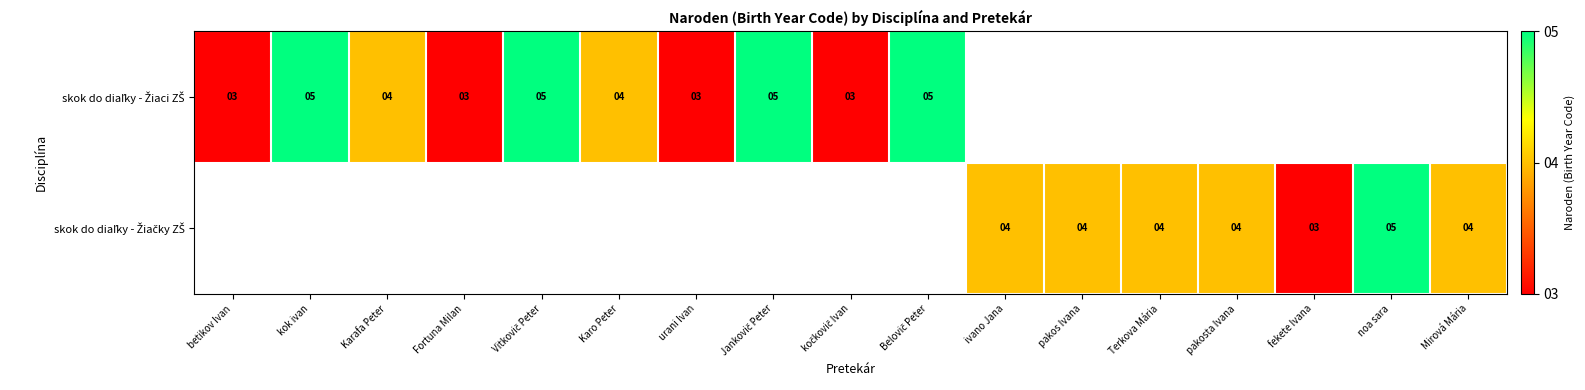

Is the value of skok do diaľky - Žiaci ZŠ at noa sara greater than the value of skok do diaľky - Žiačky ZŠ at fekete Ivana?

No